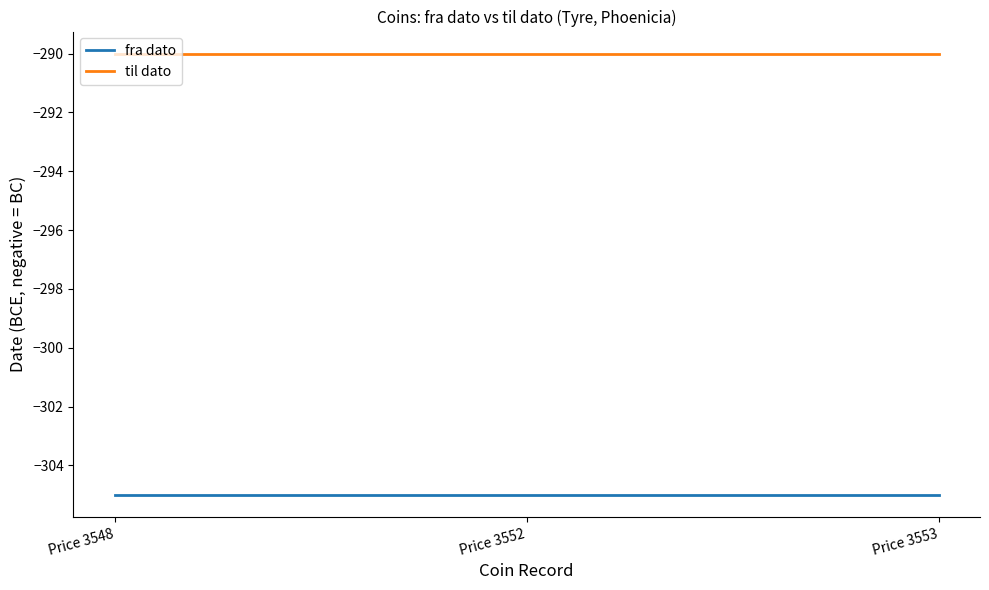

Rank the series by their average value, from lowest to highest.

fra dato, til dato